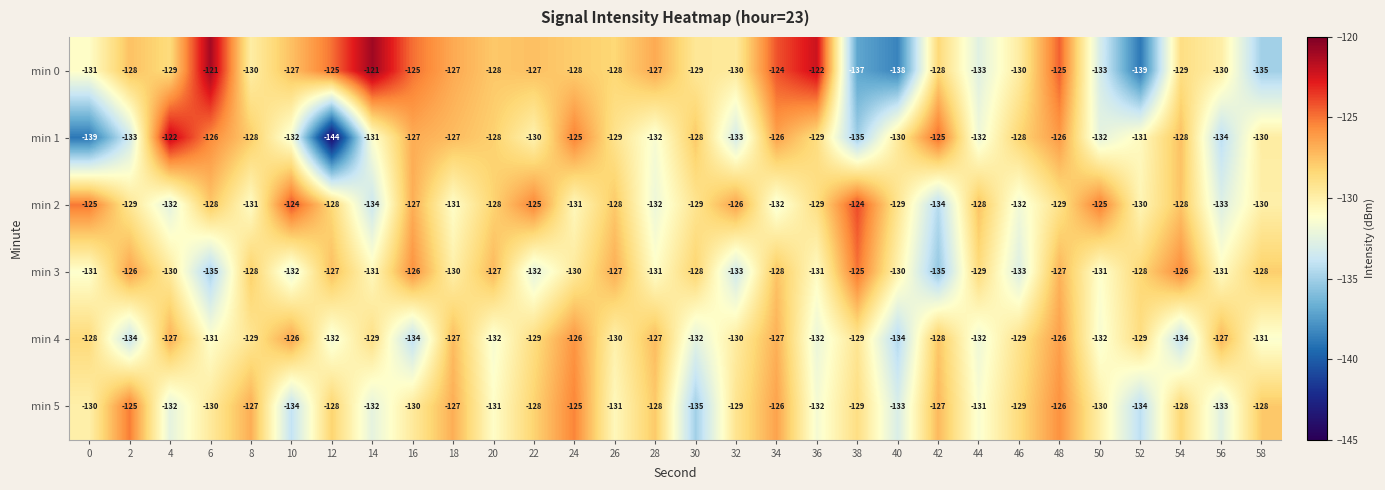

The value of min 3 at 14 is -131. True or false?

True